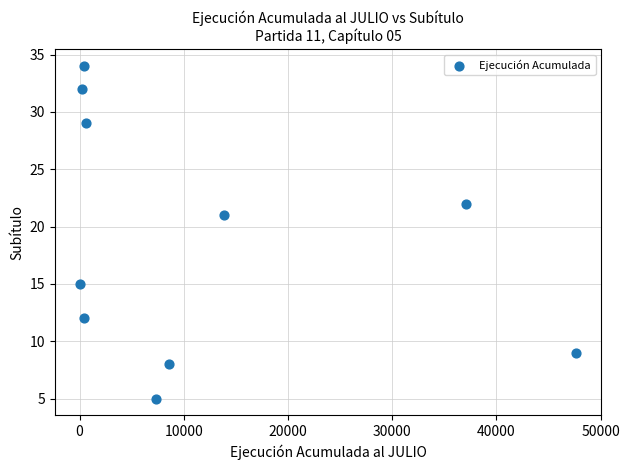

What is the range of Y values (max minus min)?

29